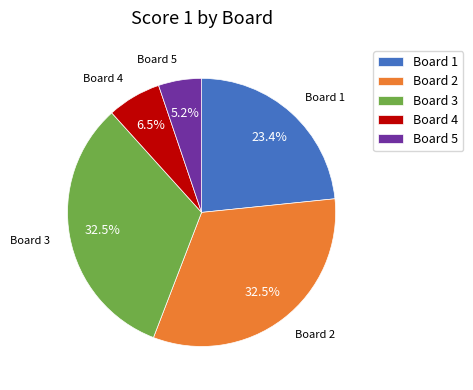

What is the smallest slice in the pie chart?

Board 5